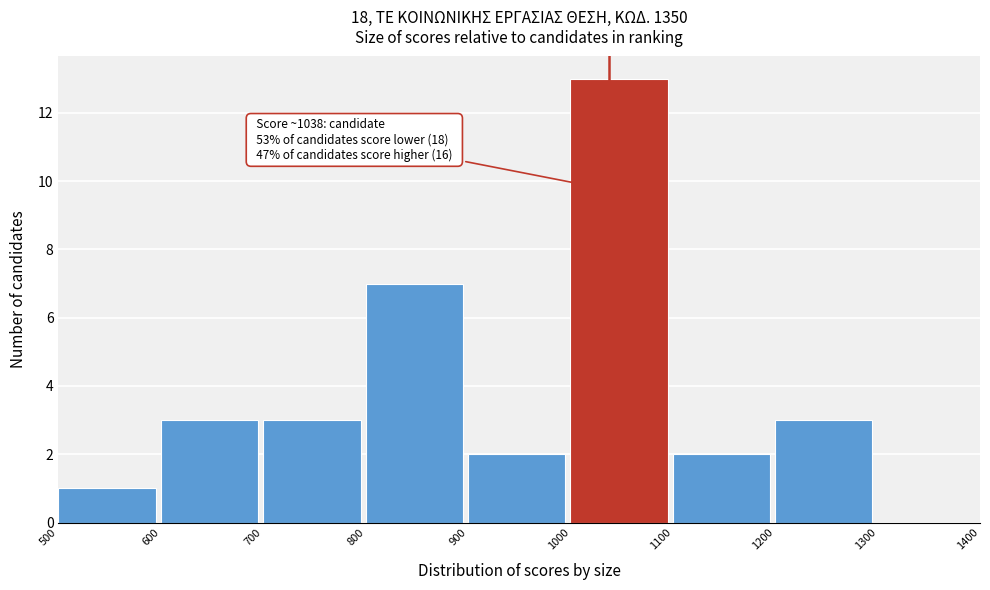

Which range on the x-axis has the tallest bar?

1000 to 1100